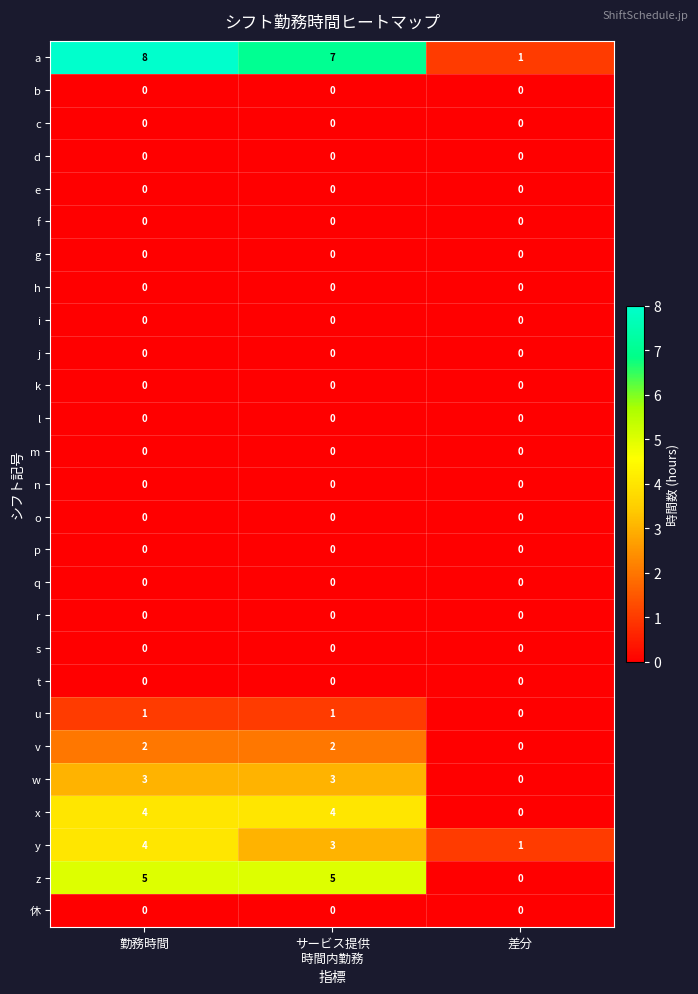

Which category has the highest value across all series?

勤務時間